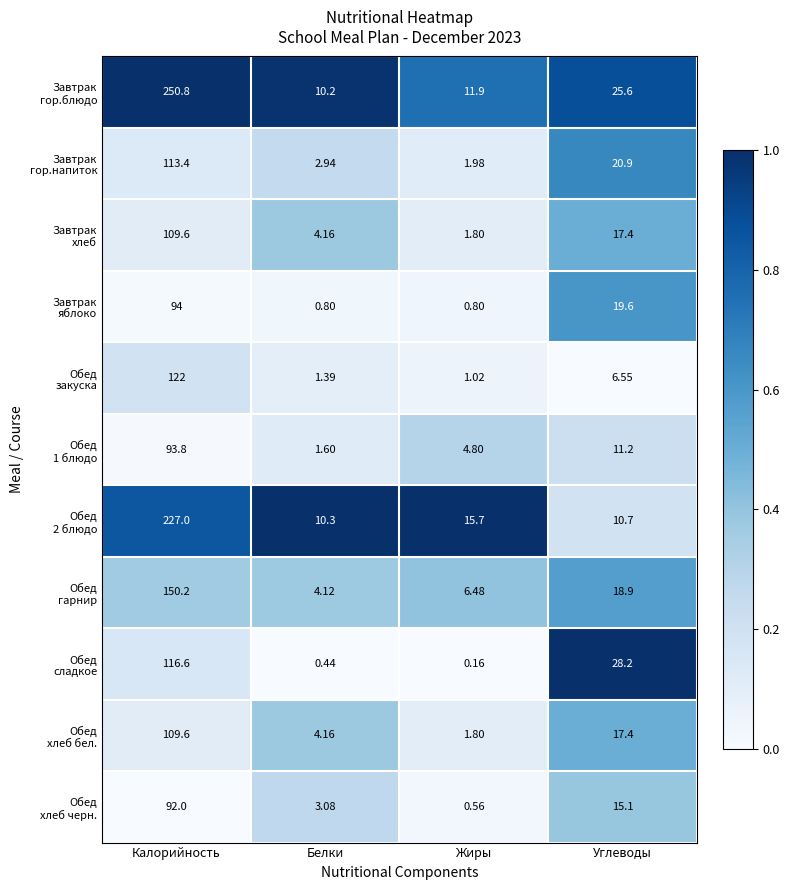

At how many categories does at least one series exceed 0?

4